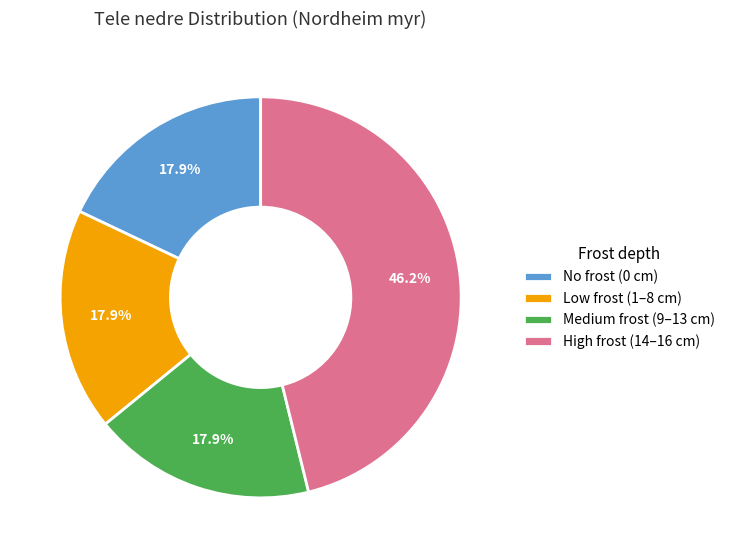

To the nearest percent, what is the average slice percentage?

25%